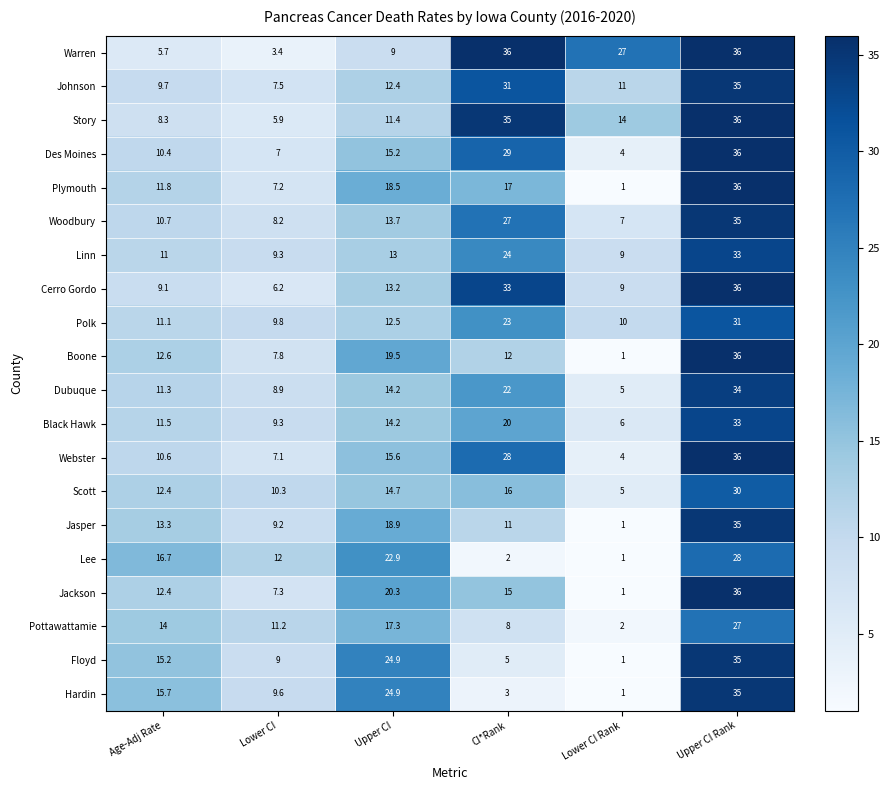

How many distinct data groups are displayed?

20